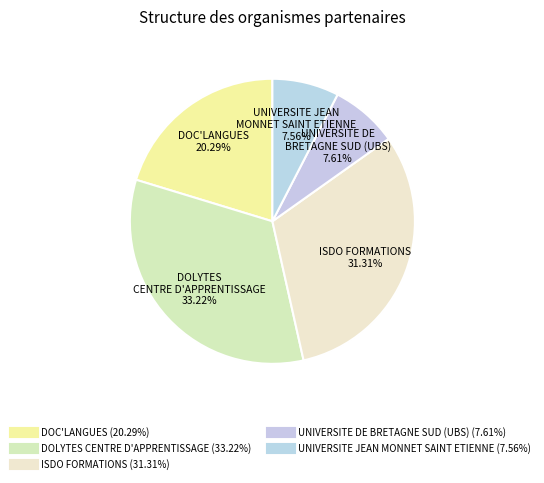

Count the number of slices in the pie.

5